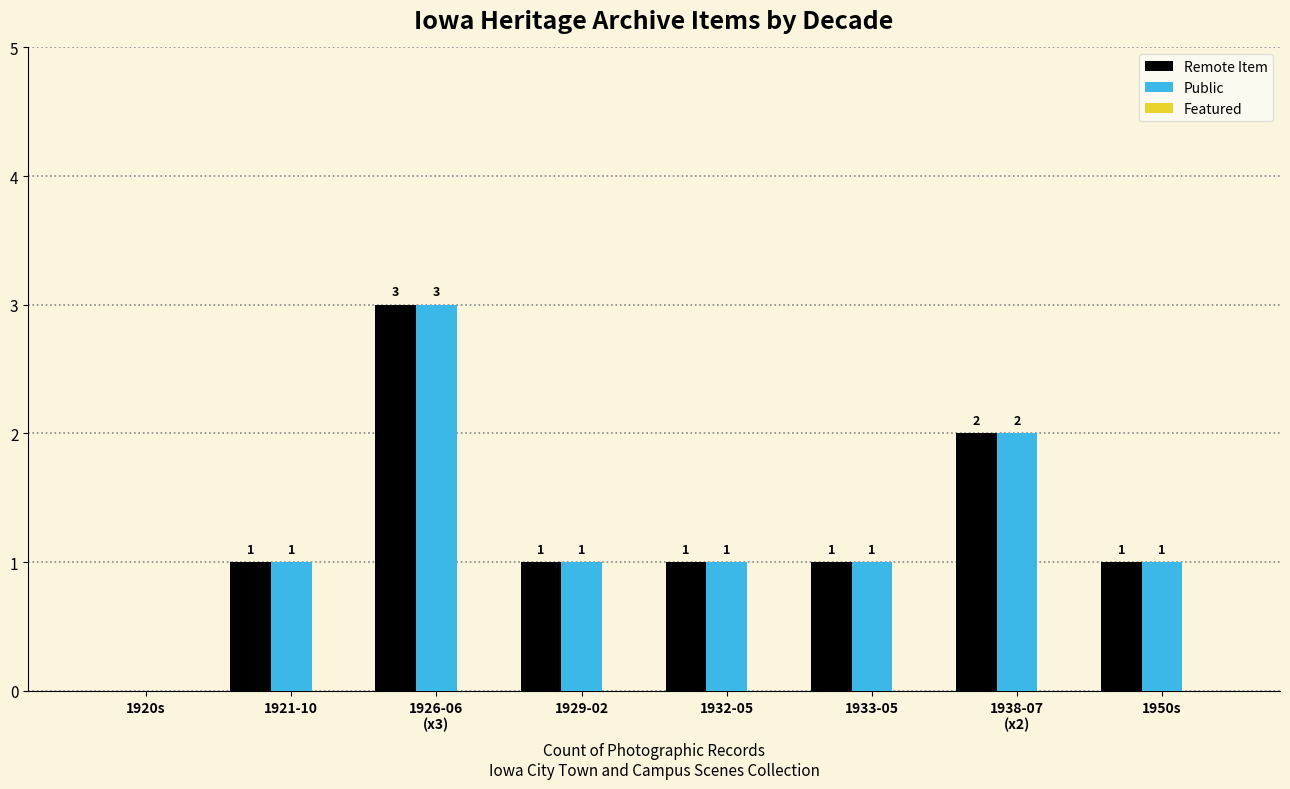

How many distinct data groups are displayed?

2